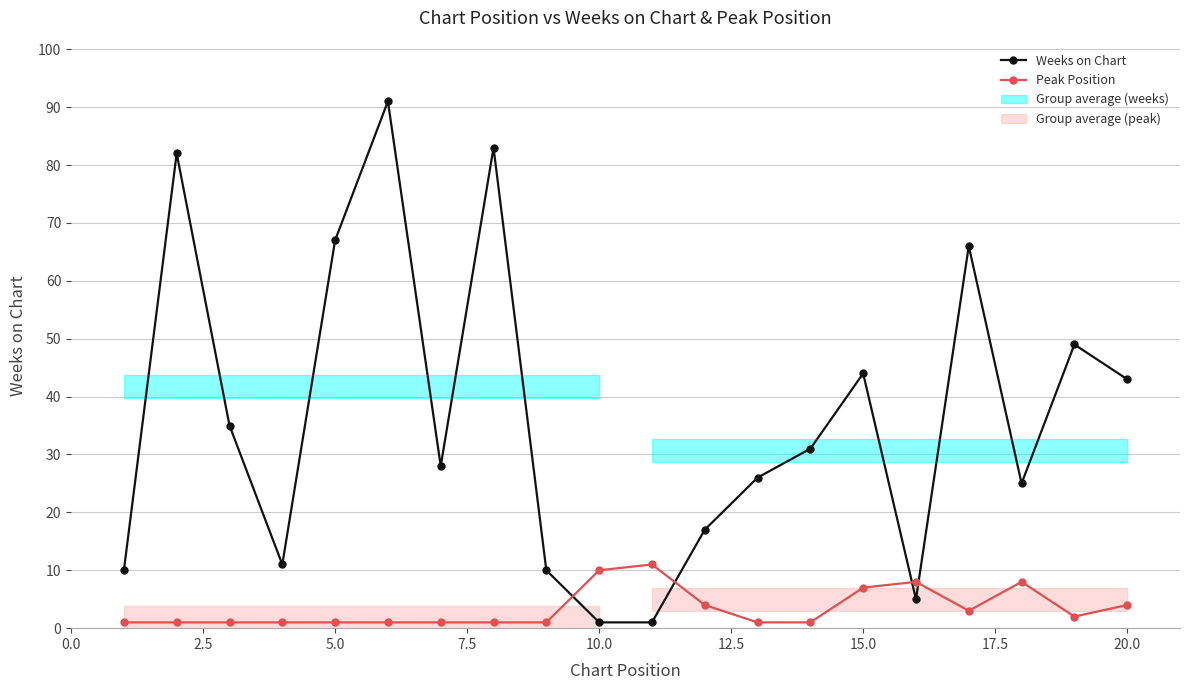

What is the maximum value for Weeks on Chart?

91